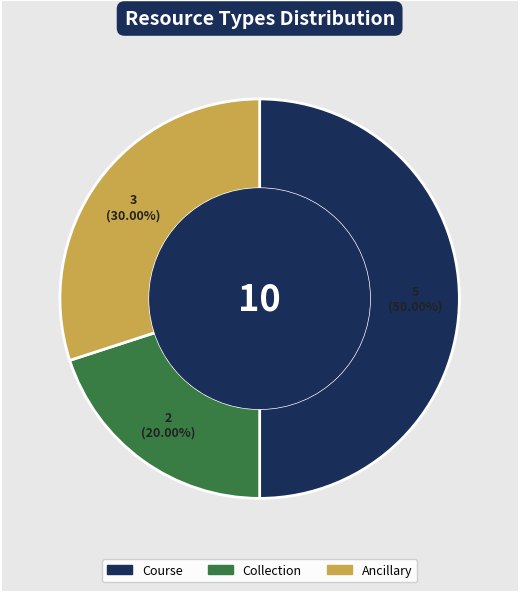

Count the number of slices in the pie.

3